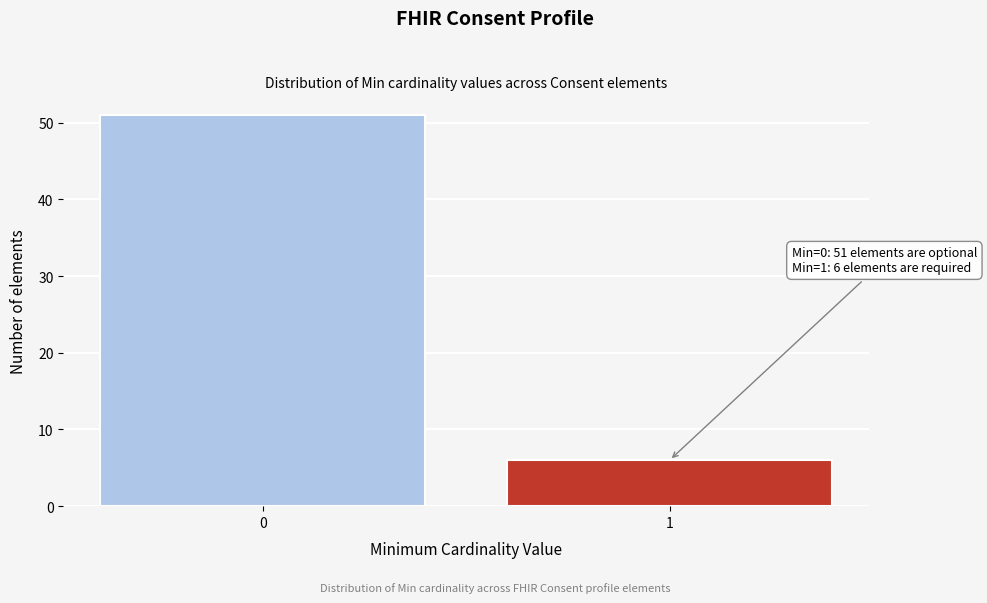

Reading left to right, what are all the values shown in this chart?

0=51	1=6